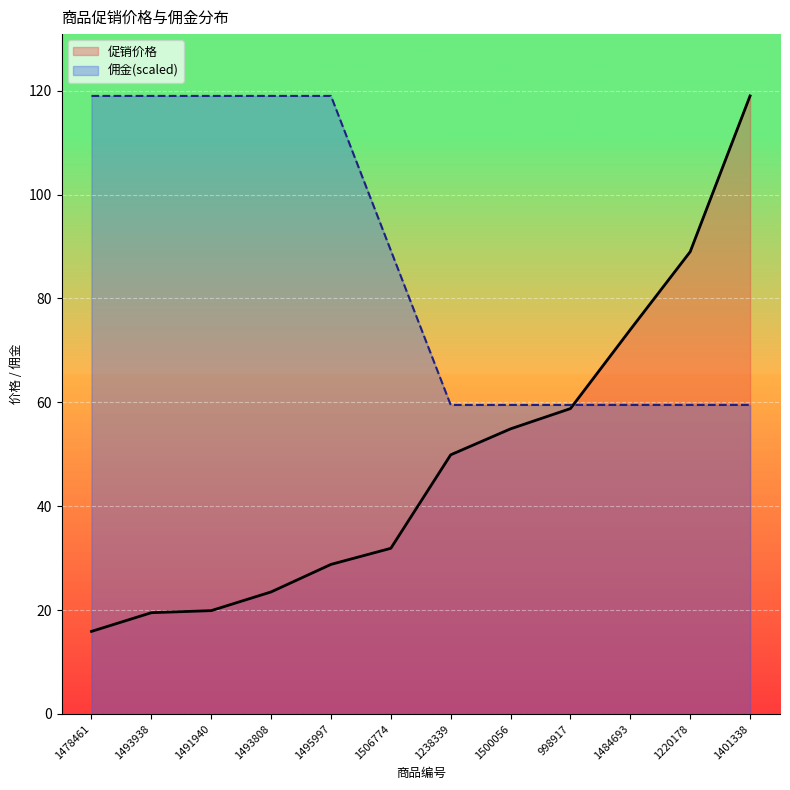

At which label is 佣金 closest to 89?

1506774